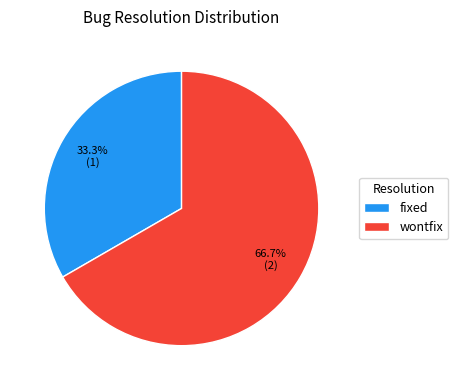

The wontfix slice represents 20% of the pie. True or false?

False